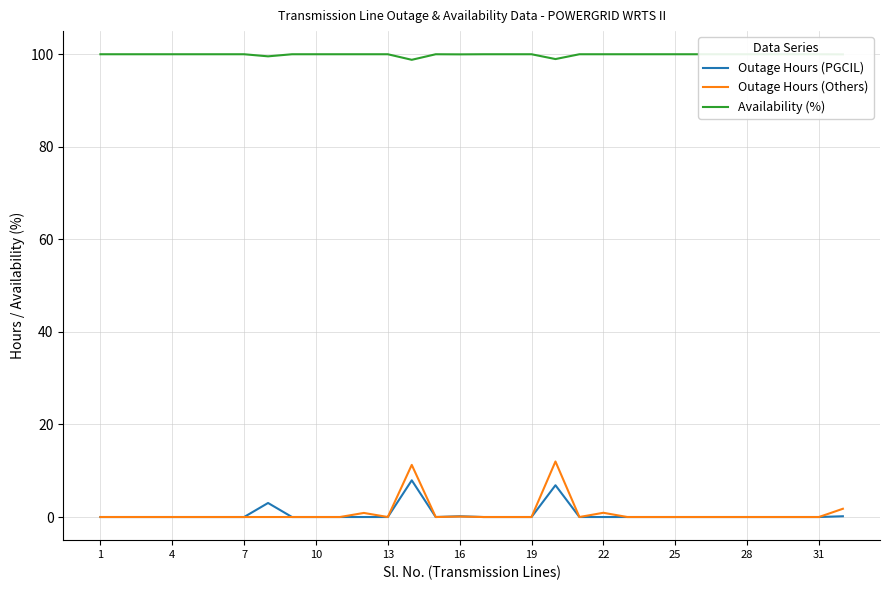

In Outage Hours (Others), how many points are lower than both neighbors (excluding endpoints)?

3